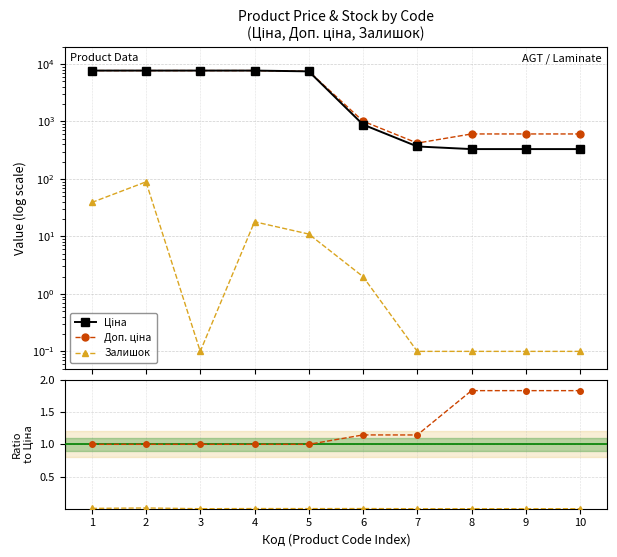

What is the sum of all Доп./Ціна values?

12.8